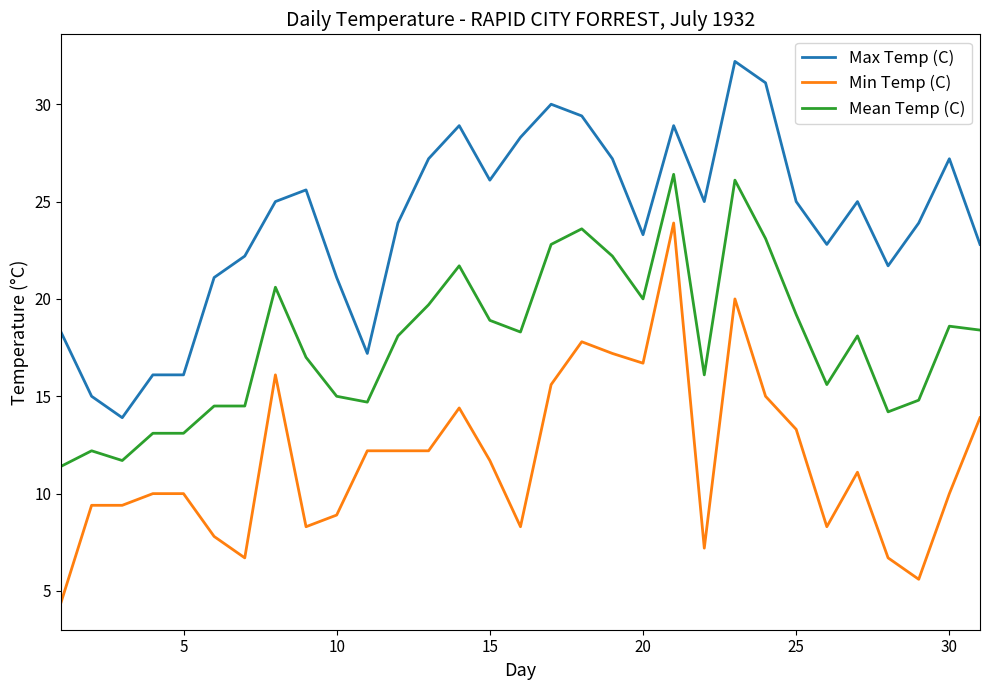

Does the chart have visible grid lines?

No